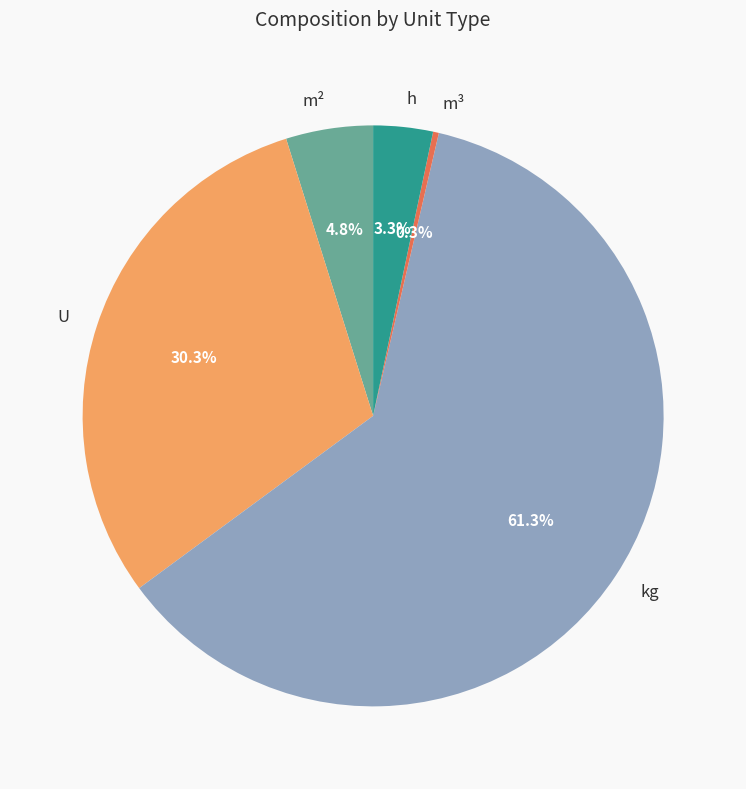

To the nearest percent, what portion does h represent?

3%